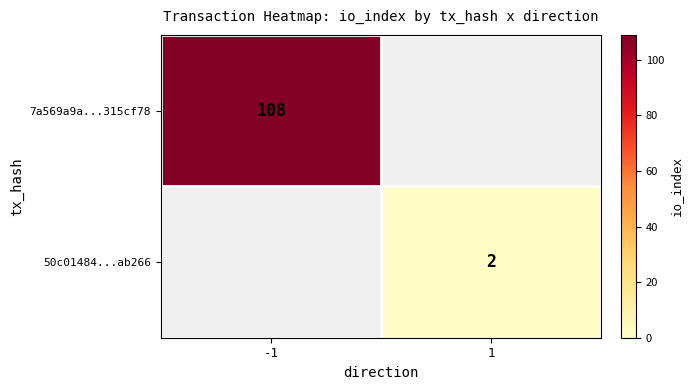

The 50c01484...ab266 series shows 2 at 1. True or false?

True